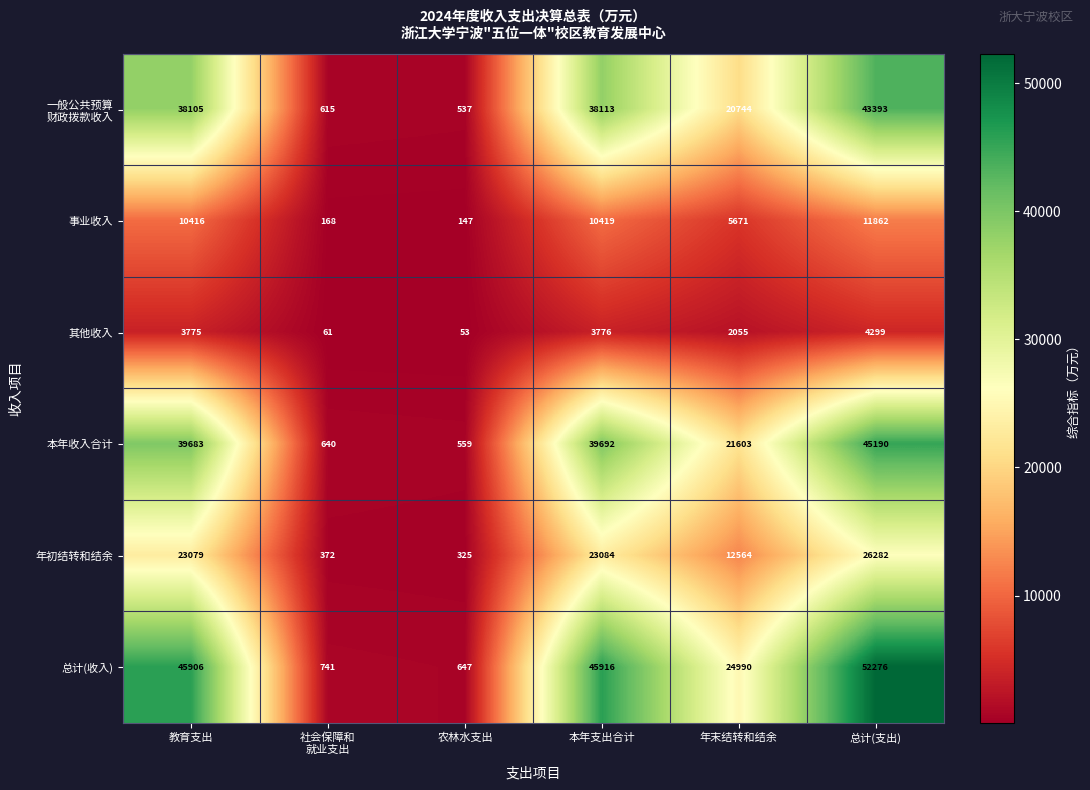

What is the minimum value shown in the chart?

53